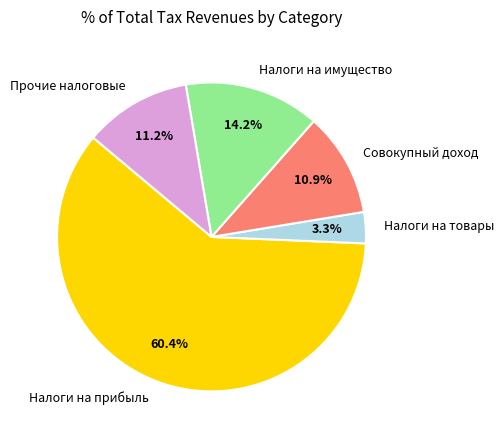

Count the number of slices in the pie.

5